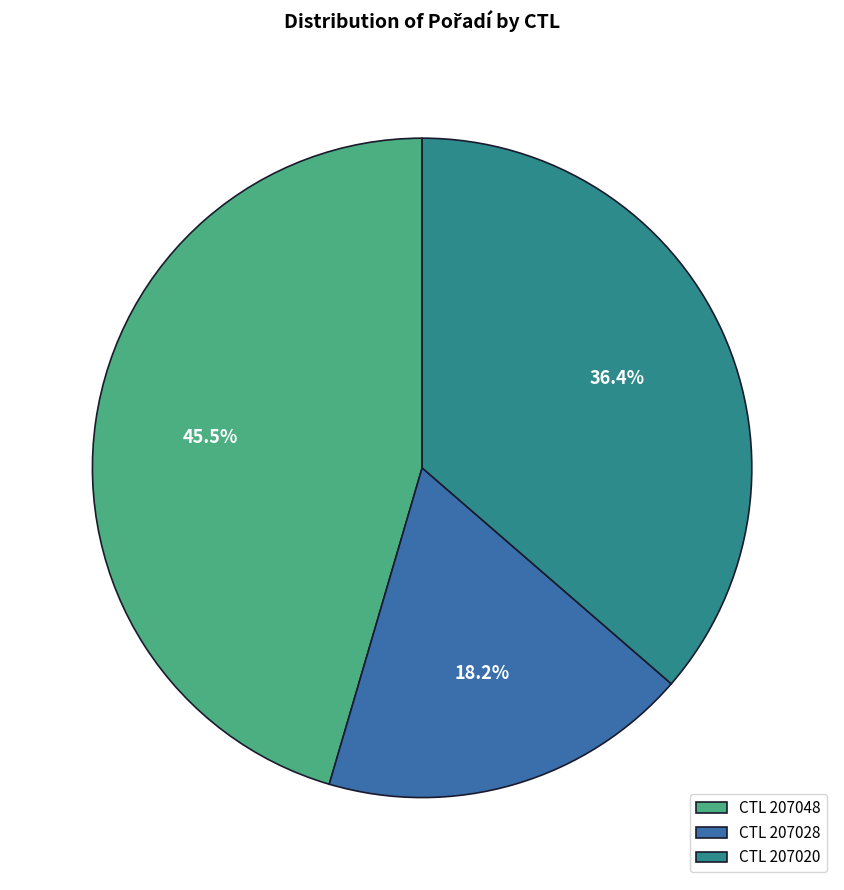

Rank the categories by value from highest to lowest.

CTL 207048, CTL 207020, CTL 207028